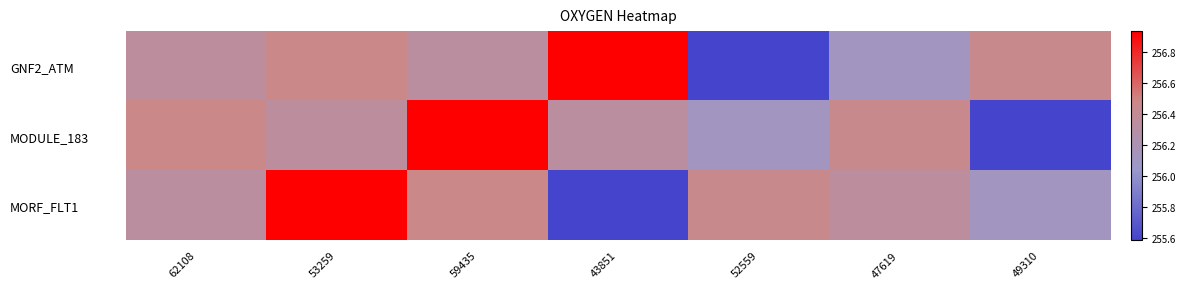

Between 52559 and 53259, which is larger?

53259